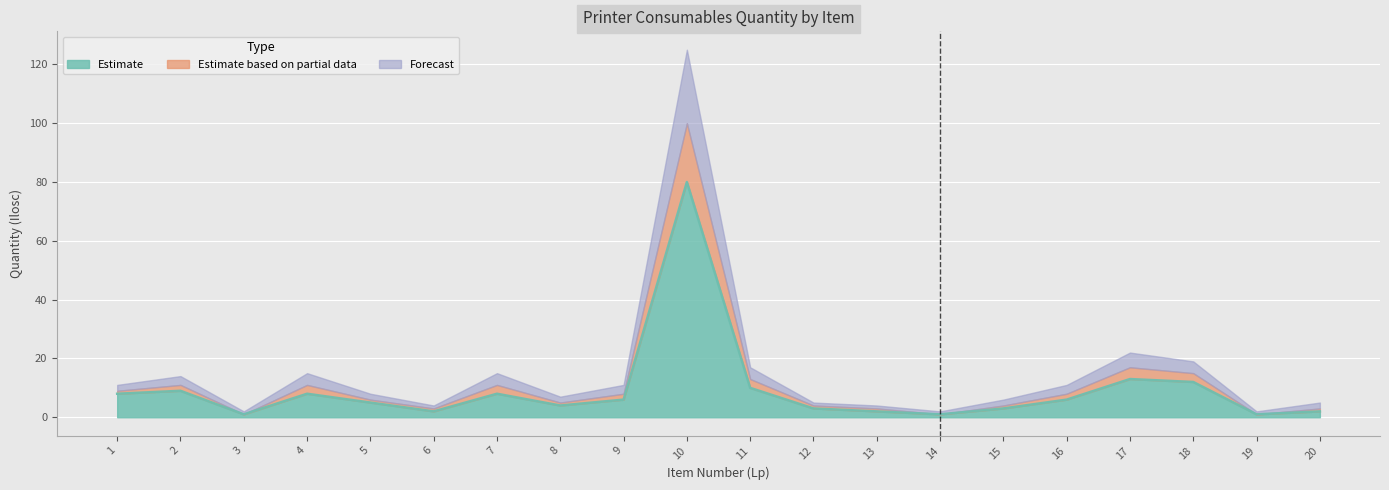

What is the value of the Estimate based on partial data point at the 20th from the left?

1